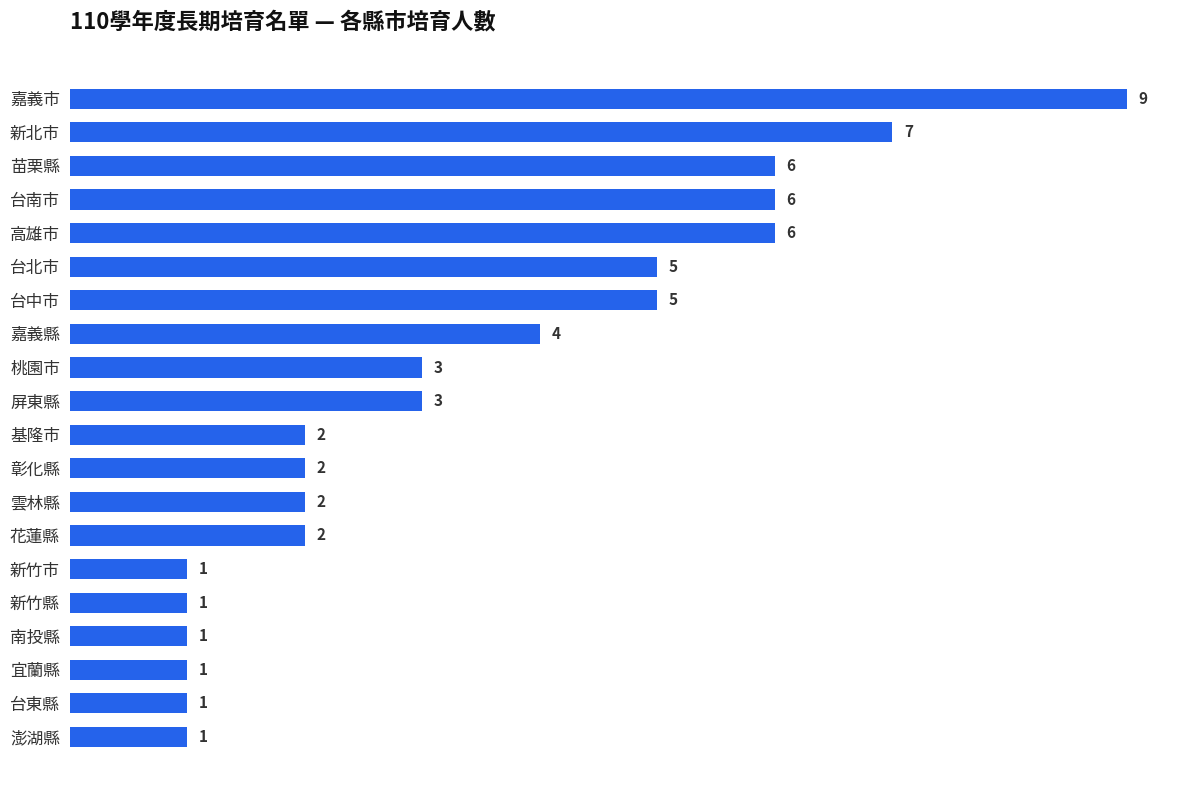

How many data points are less than 3?

10